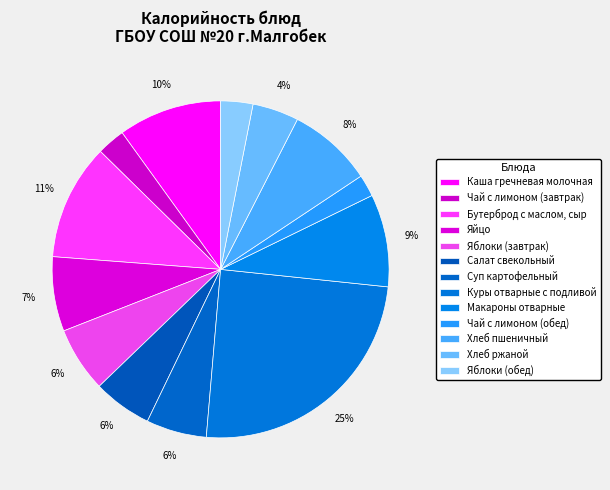

Is there any slice that represents more than half of the pie?

No